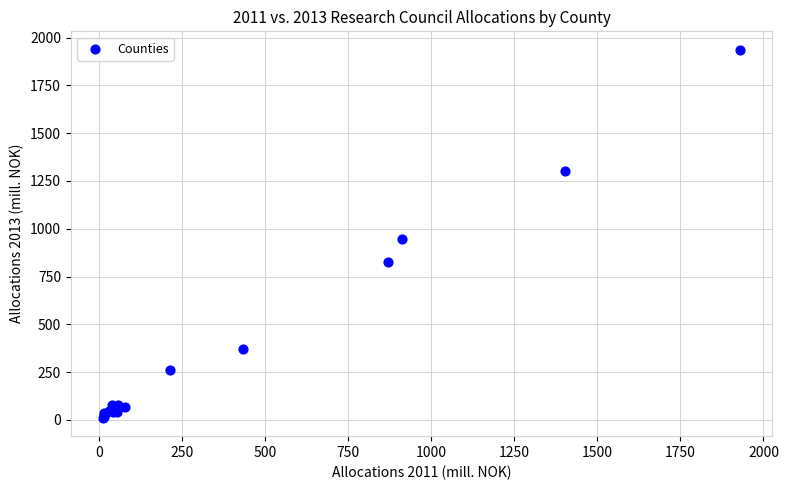

What Y value in the scatter plot is closest to 973?

946.9